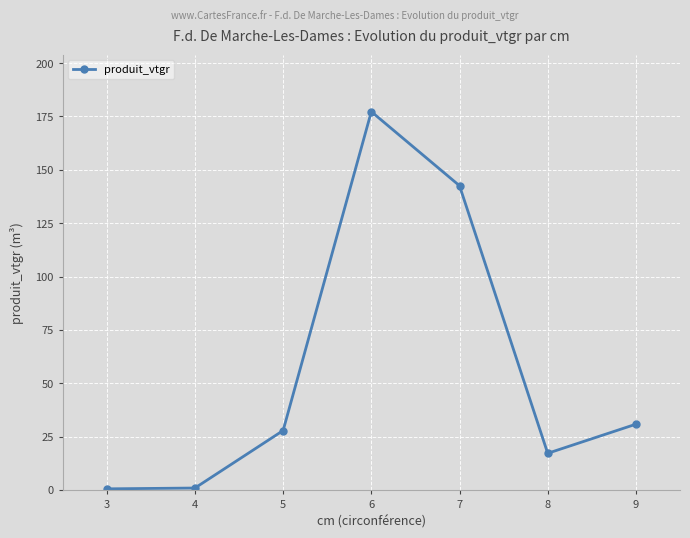

At which category does the chart reach its peak across all series?

6